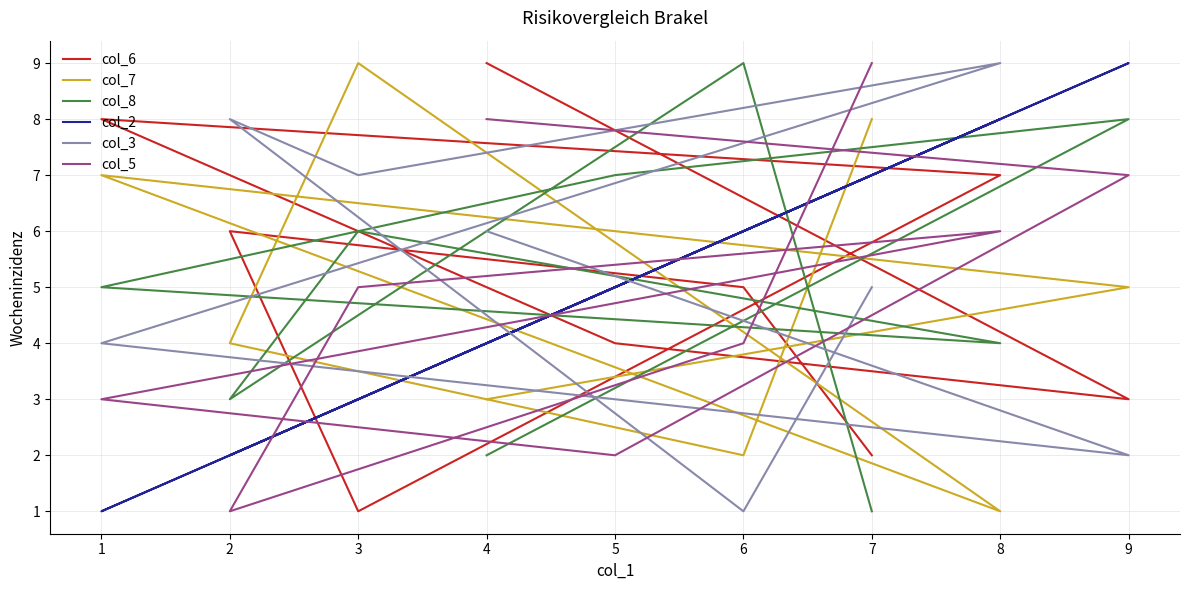

Count the number of categories in the chart.

9